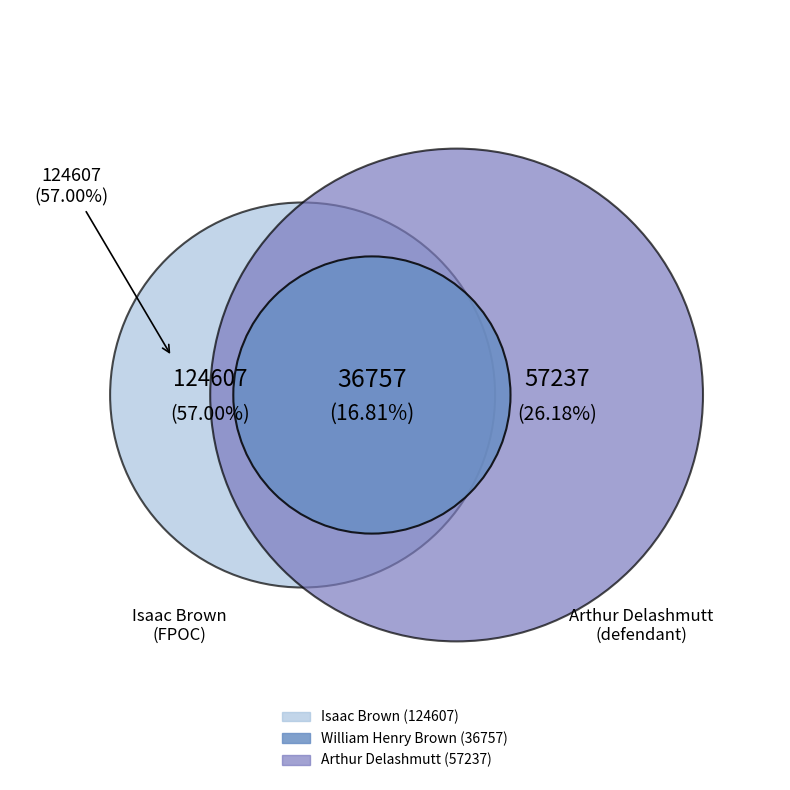

What is the change in value from 124607 to 57237?

-67370